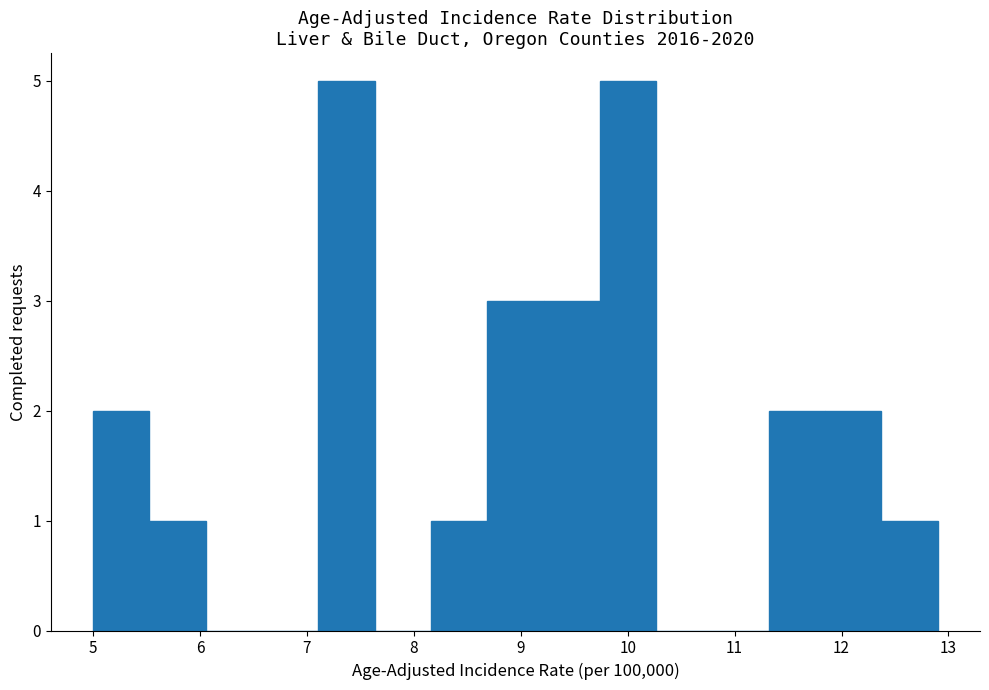

Reading left to right, transcribe this chart: for each bar, give the range it covers on the x-axis and its height. Neither the bar edges nor the heights are printed on the chart, so give them approximately, as read against the axes.

5.0 to 5.5: 2
5.5 to 6.1: 1
6.1 to 6.6: 0
6.6 to 7.1: 0
7.1 to 7.6: 5
7.6 to 8.2: 0
8.2 to 8.7: 1
8.7 to 9.2: 3
9.2 to 9.7: 3
9.7 to 10.3: 5
10.3 to 10.8: 0
10.8 to 11.3: 0
11.3 to 11.8: 2
11.8 to 12.4: 2
12.4 to 12.9: 1